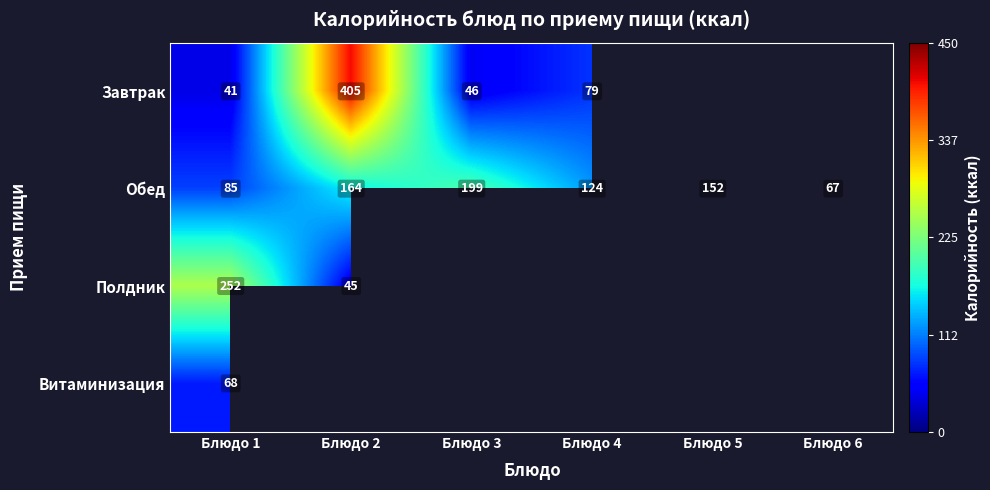

Where does the Обед series first go above 152?

Блюдо 2